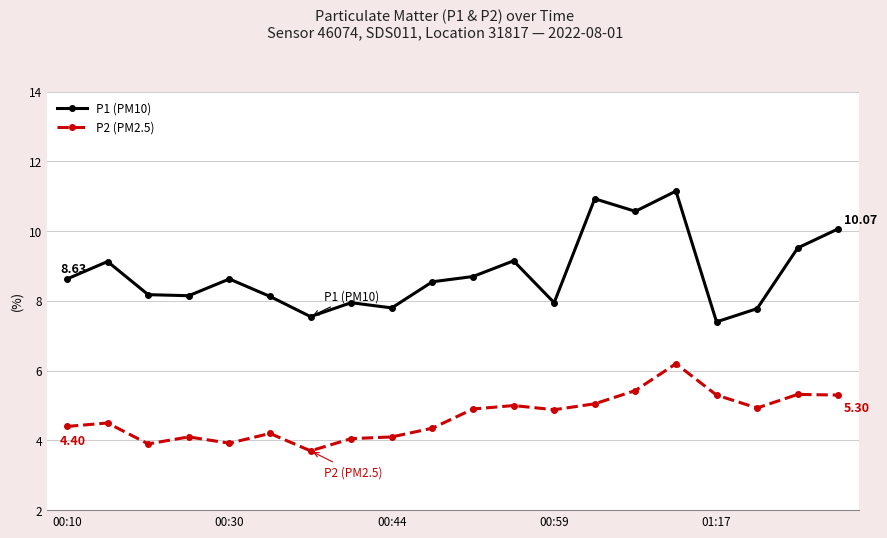

How many values in the P2 (PM2.5) series exceed 4?

17